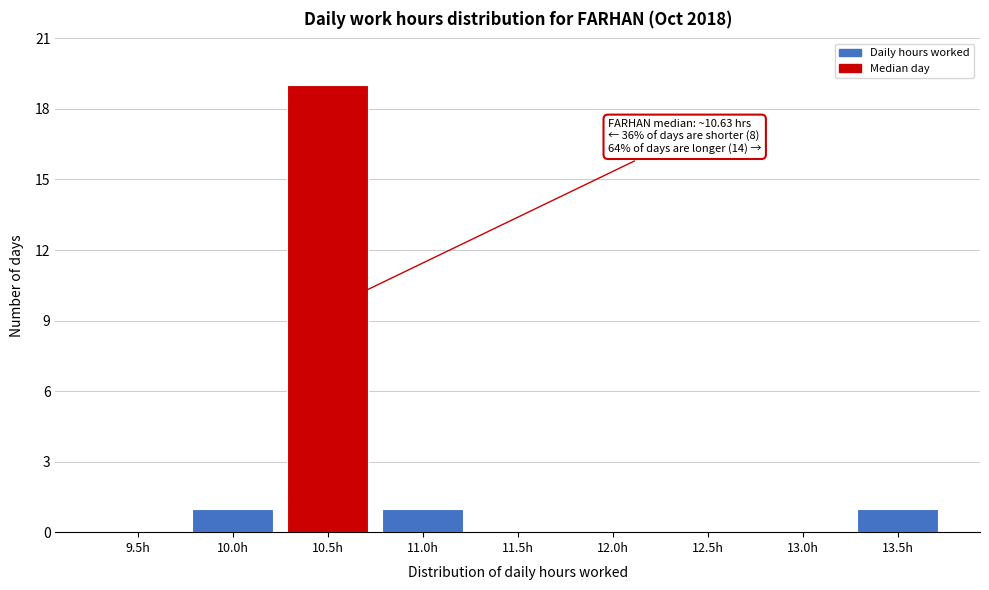

Reading left to right, list all the values displayed in this chart.

9.5h=0	10.0h=1	10.5h=19	11.0h=1	11.5h=0	12.0h=0	12.5h=0	13.0h=0	13.5h=1